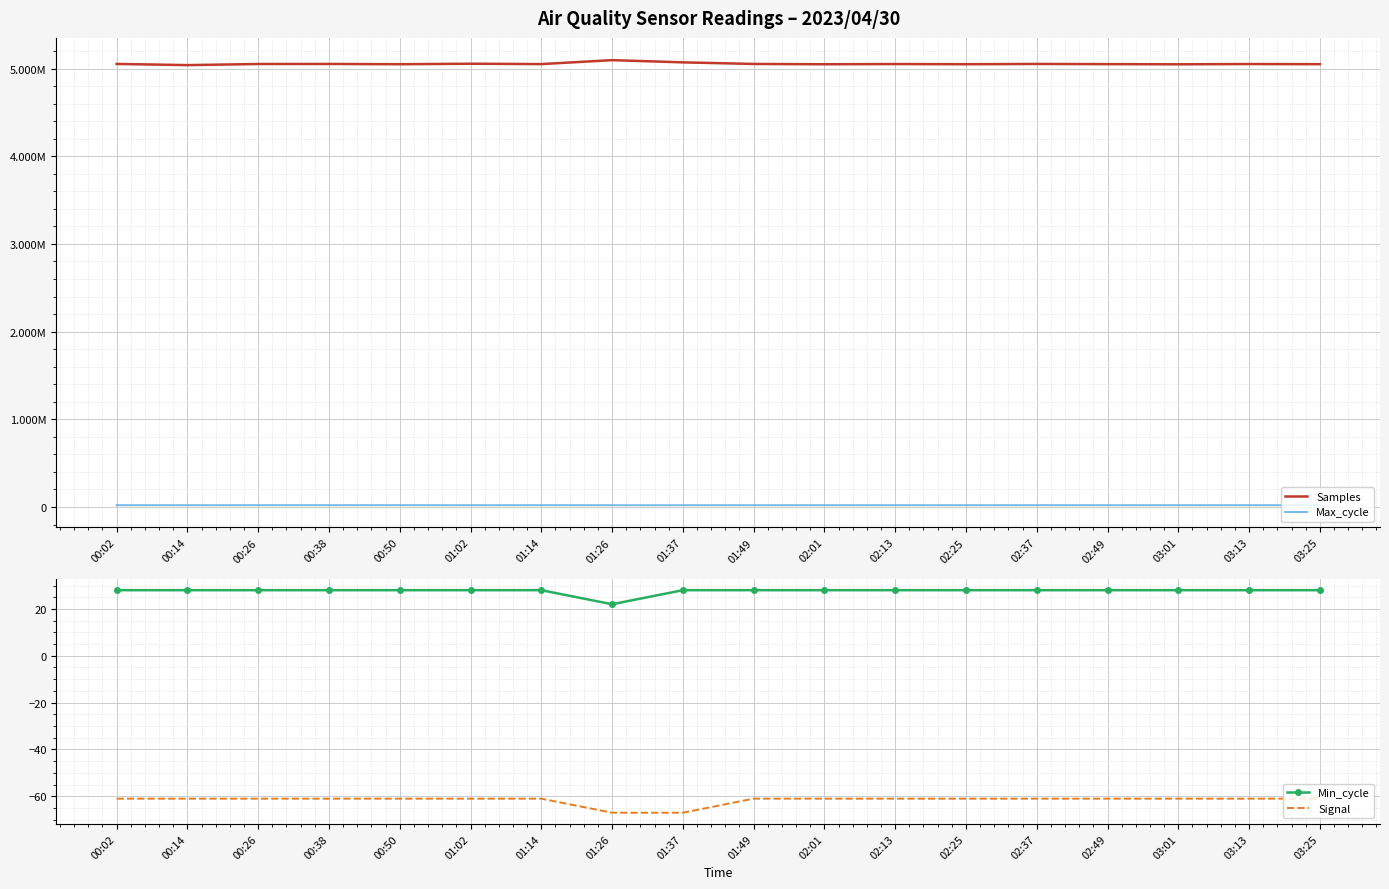

Reading left to right, what are all the values shown in this chart?

Samples: 00:02=5052277	00:14=5038689	00:26=5051375	00:38=5052019	00:50=5048939	01:02=5054760	01:14=5050464	01:26=5095468	01:37=5070220	01:49=5052000	02:01=5048500	02:13=5051000	02:25=5049000	02:37=5052000	02:49=5050000	03:01=5048000	03:13=5051000	03:25=5049500
Max_cycle: 00:02=20290	00:14=19937	00:26=20379	00:38=20383	00:50=20446	01:02=19982	01:14=20386	01:26=19935	01:37=19924	01:49=20100	02:01=19950	02:13=20200	02:25=19980	02:37=20300	02:49=20100	03:01=19970	03:13=20250	03:25=20050
Min_cycle: 00:02=28	00:14=28	00:26=28	00:38=28	00:50=28	01:02=28	01:14=28	01:26=22	01:37=28	01:49=28	02:01=28	02:13=28	02:25=28	02:37=28	02:49=28	03:01=28	03:13=28	03:25=28
Signal: 00:02=-61	00:14=-61	00:26=-61	00:38=-61	00:50=-61	01:02=-61	01:14=-61	01:26=-67	01:37=-67	01:49=-61	02:01=-61	02:13=-61	02:25=-61	02:37=-61	02:49=-61	03:01=-61	03:13=-61	03:25=-61